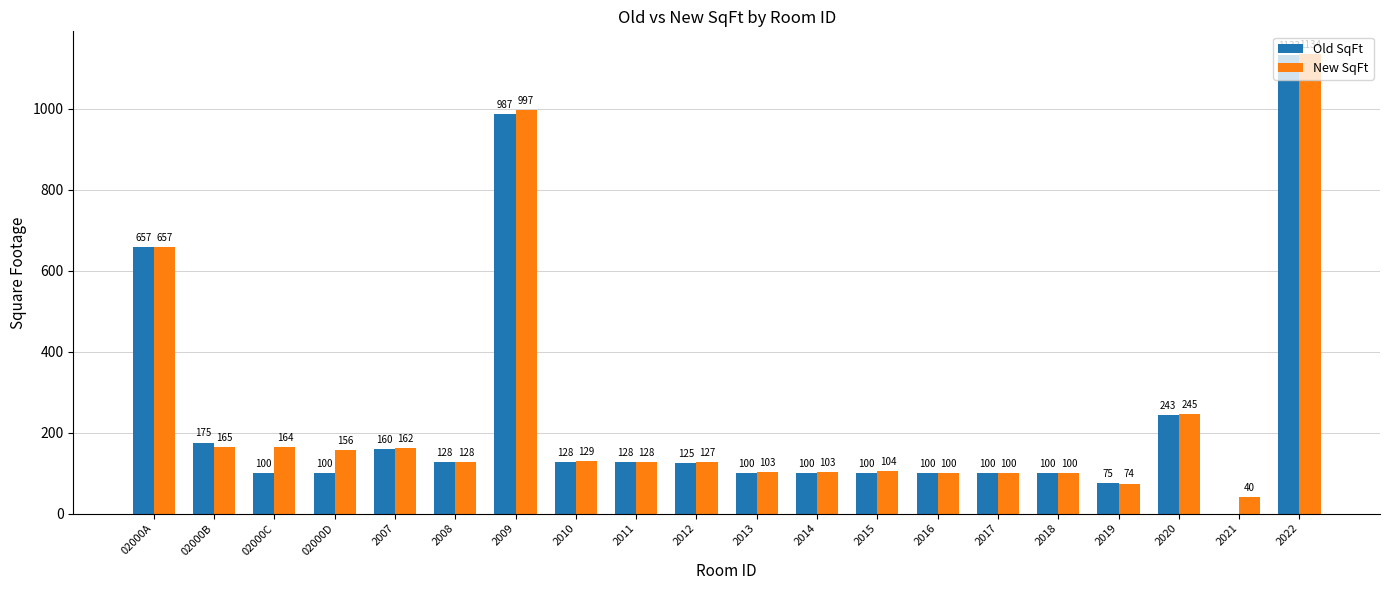

Between 2020 and 2021, which series saw the biggest shift?

Old SqFt